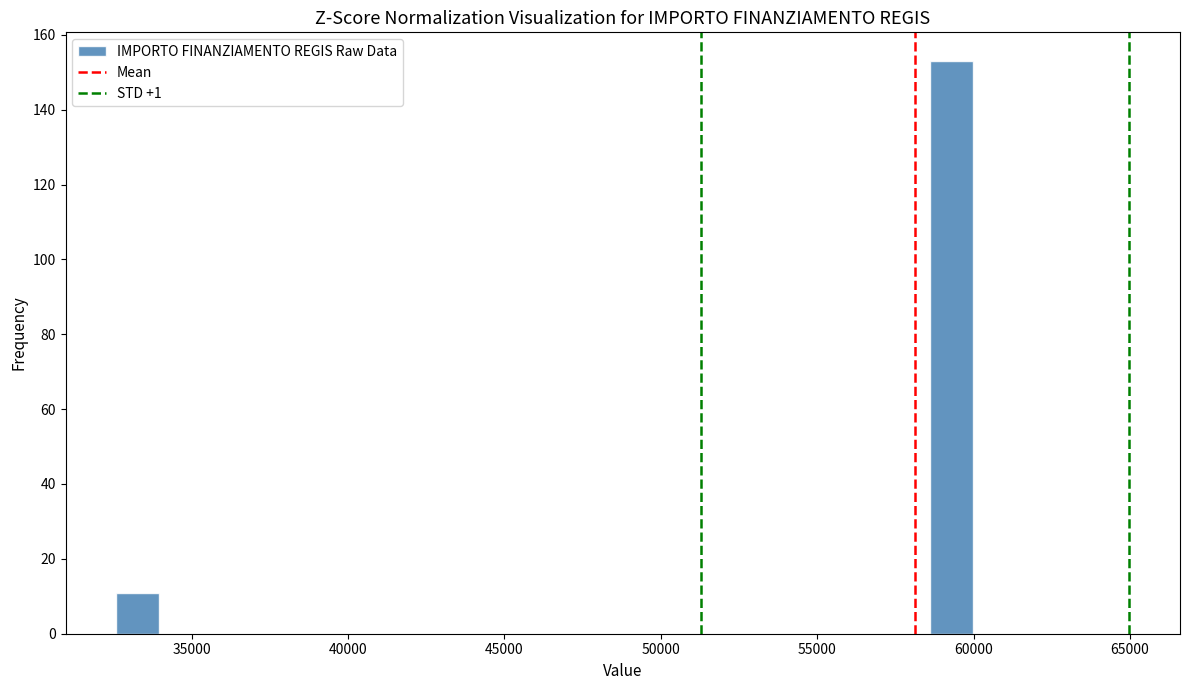

Around what value on the x-axis is the tallest bar? Give the approximate position of its centre, as read against the axis.

59500